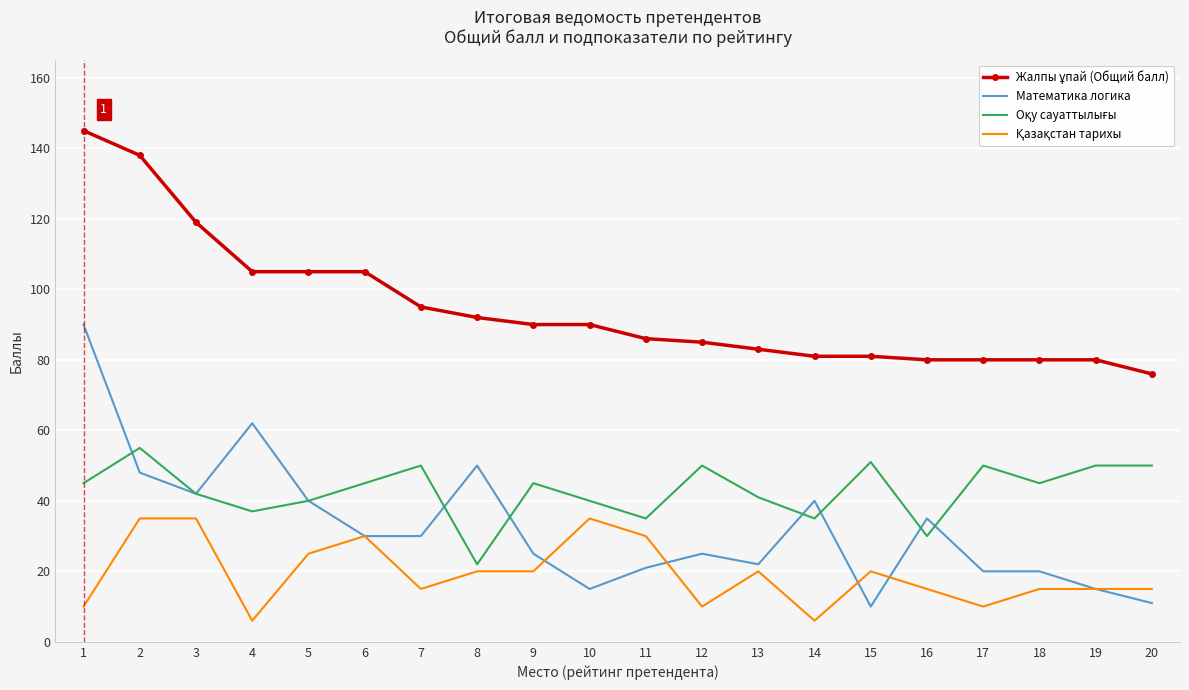

The Математика логика series shows 22 at 13. True or false?

True